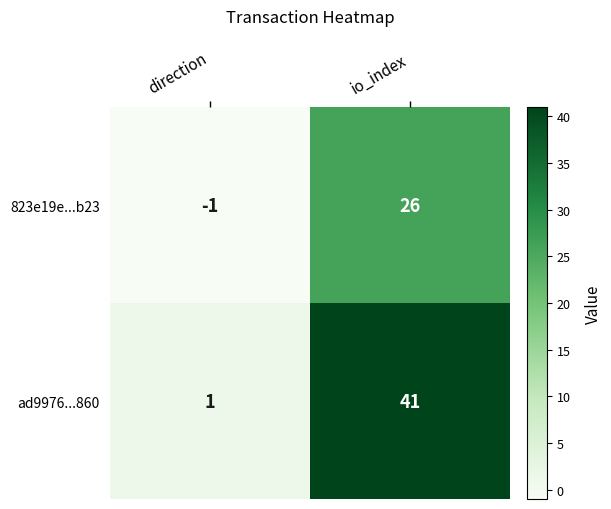

Count the number of categories in the chart.

2